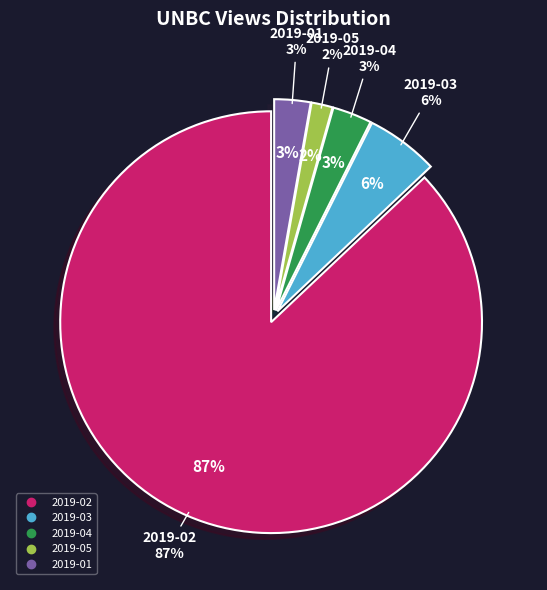

To the nearest percent, what is the combined percentage of 2019-01 and 2019-04?

6%